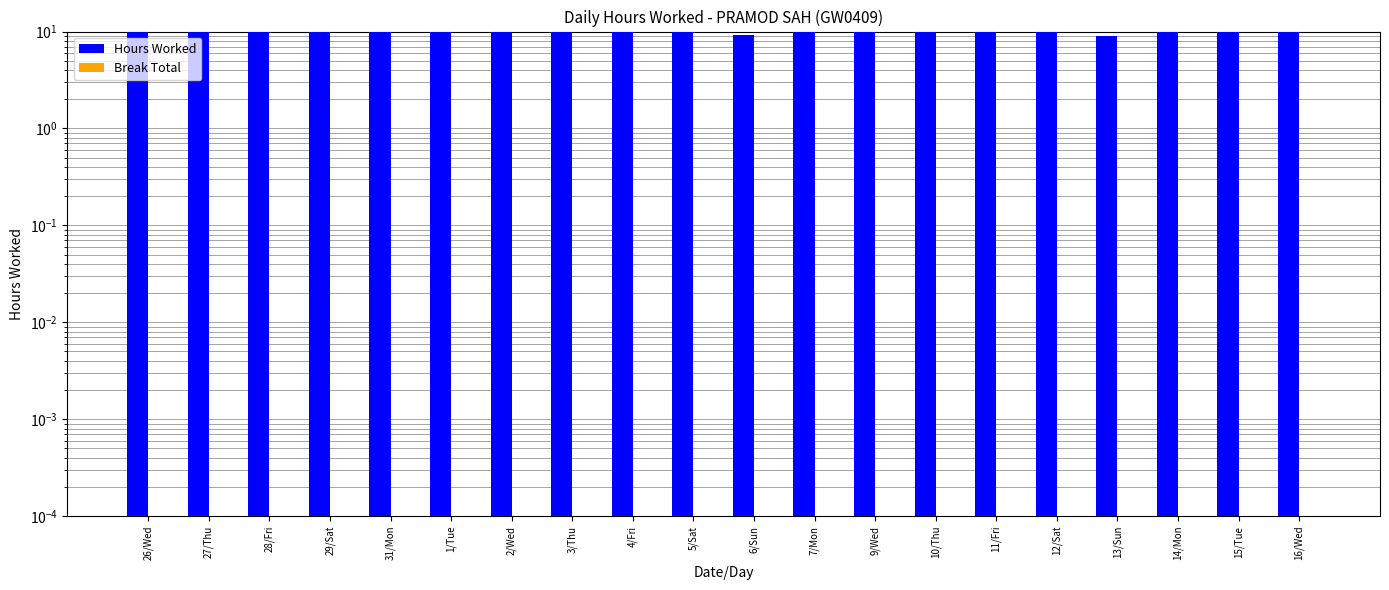

Count the number of data series in this chart.

2